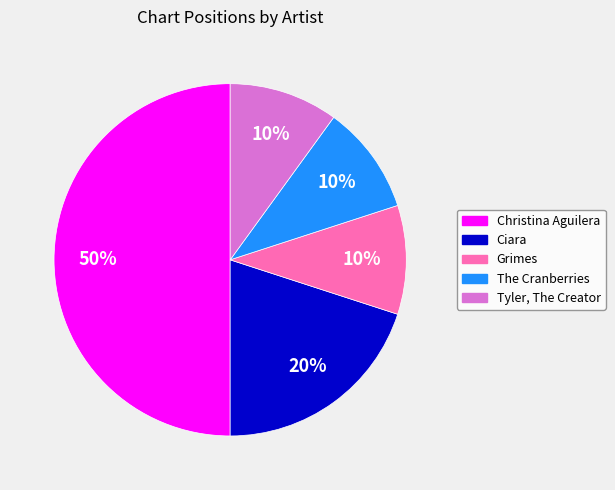

To the nearest percent, what percentage of the pie is Grimes?

10%